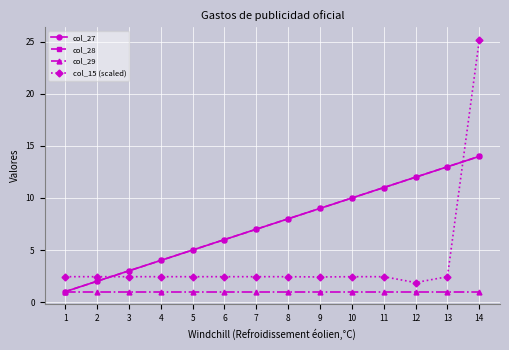

Rank the series by their maximum value, from lowest to highest.

col_29, col_27, col_28, col_15 (scaled)